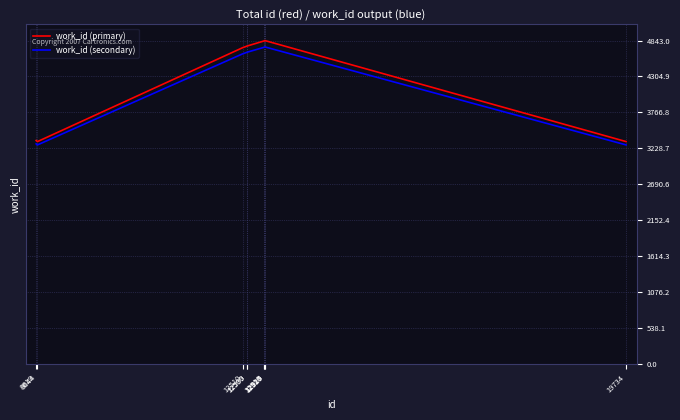

What is the lowest value of the work_id (secondary) series?

3280.1